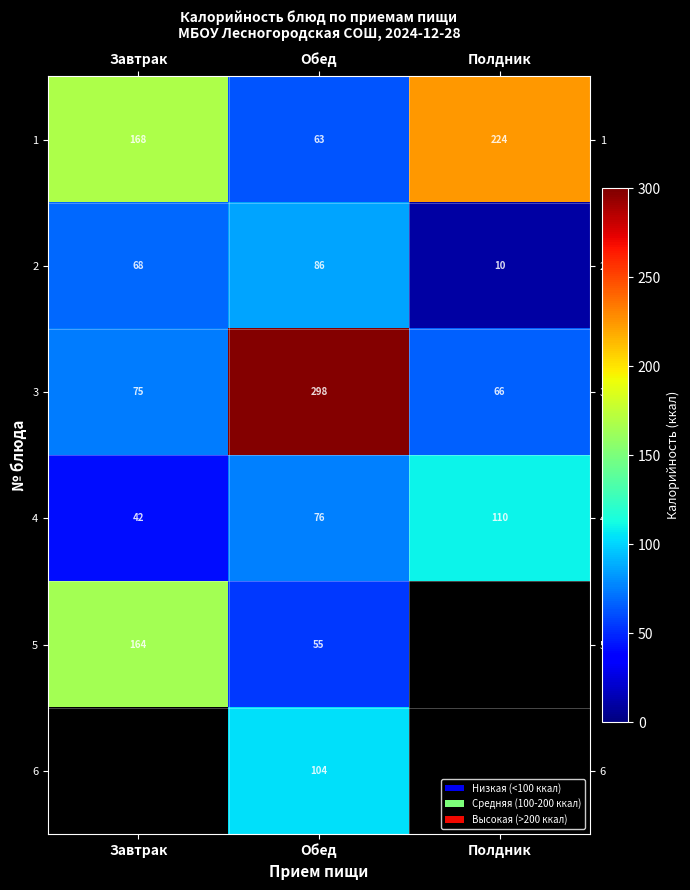

How many 1 values are between 63 and 224?

3